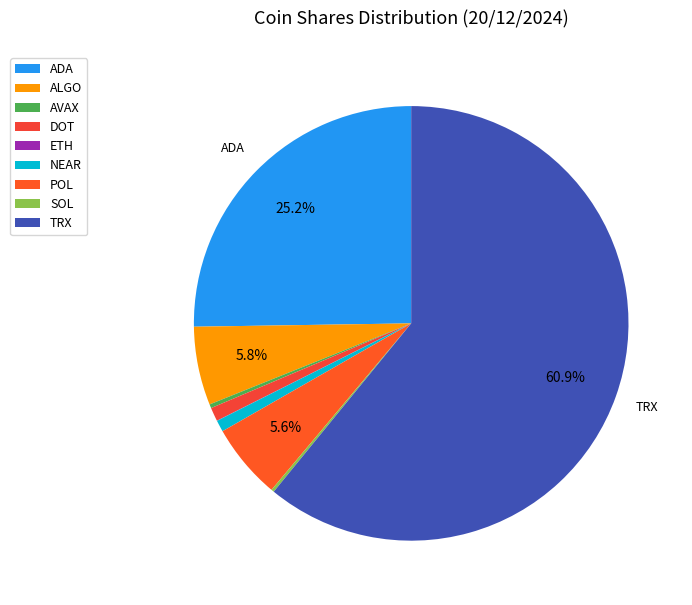

Is DOT the majority of the pie?

No